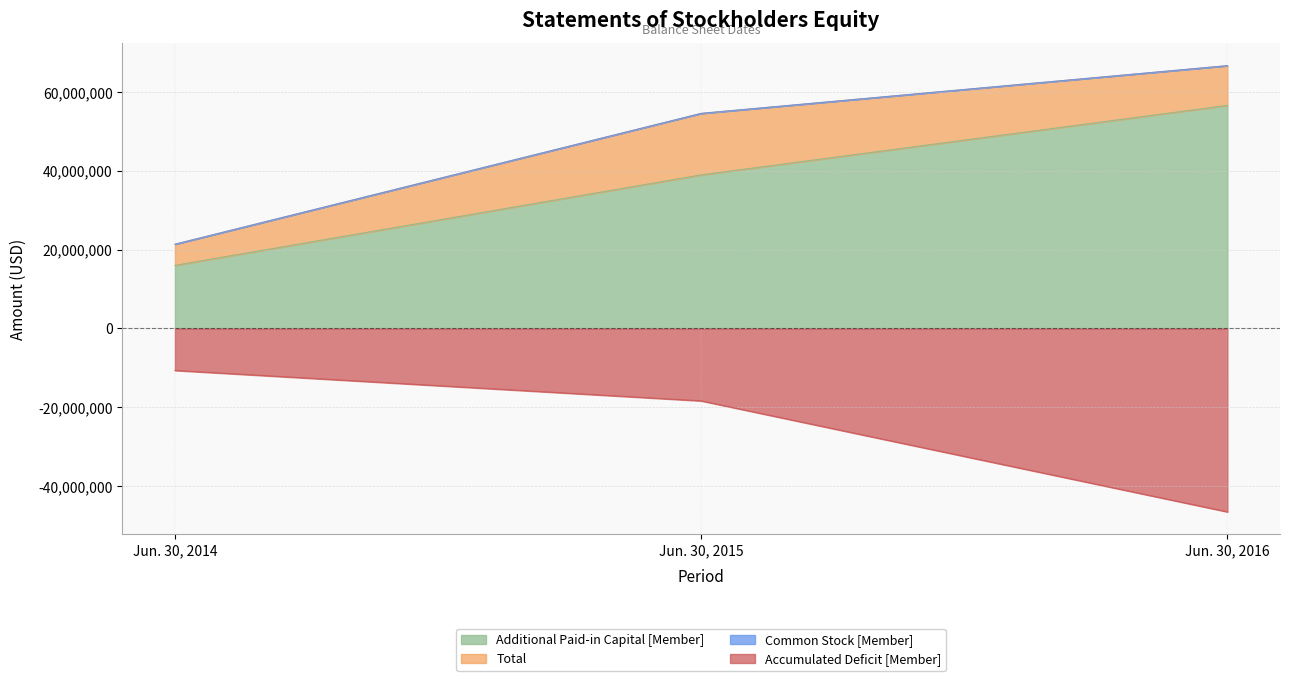

At which label does Additional Paid-in Capital [Member] reach its peak?

Jun. 30, 2016